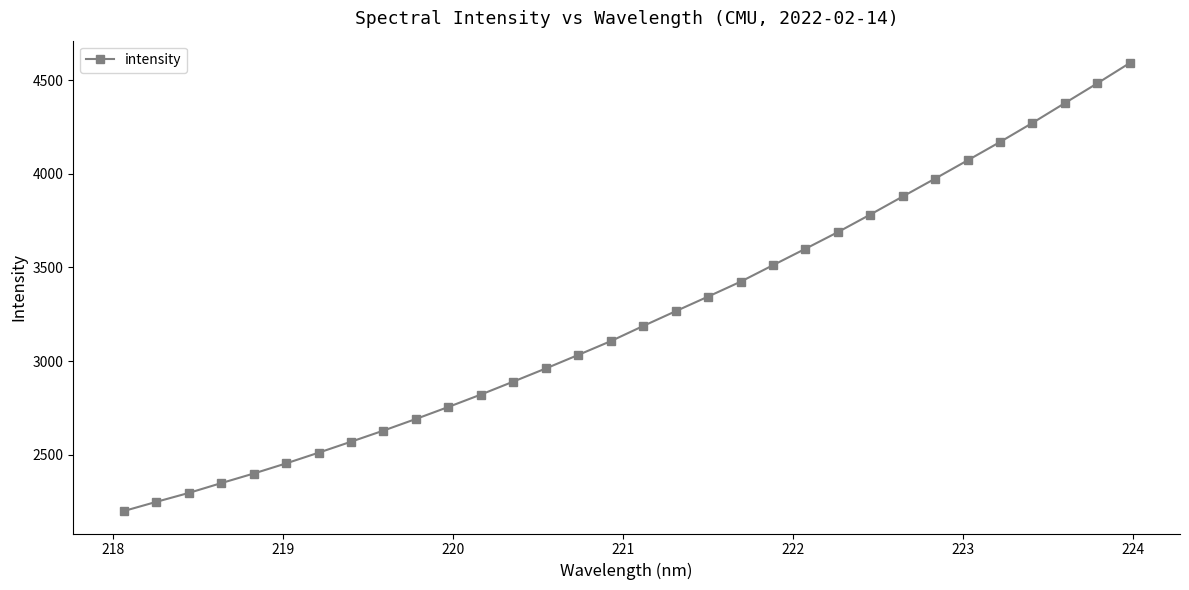

What is the sum of all values?

103538.4